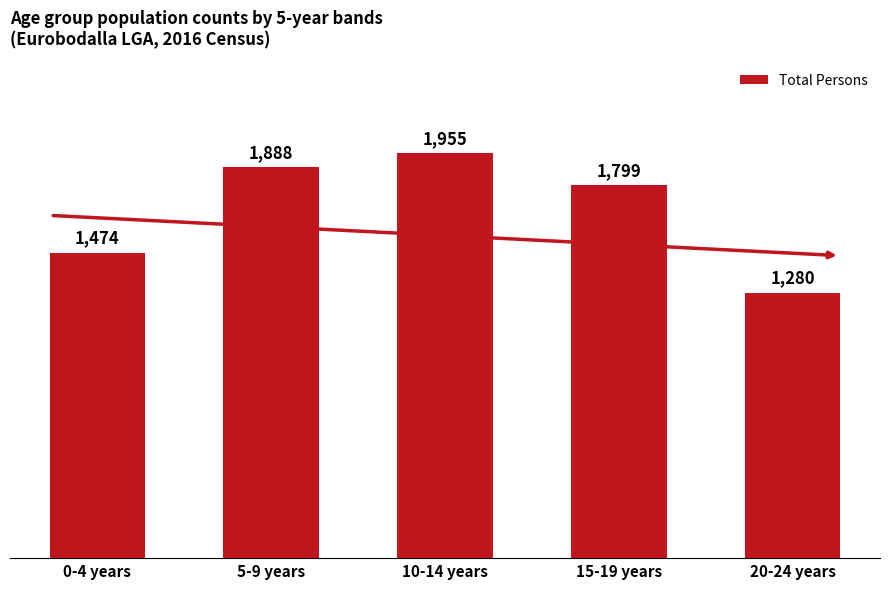

Rank the categories by value from lowest to highest.

20-24 years, 0-4 years, 15-19 years, 5-9 years, 10-14 years